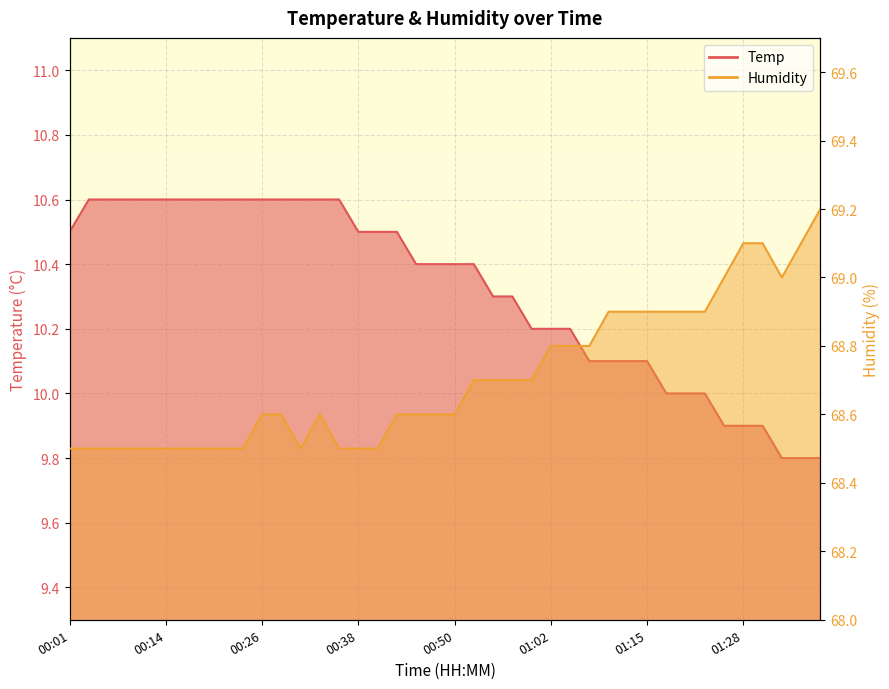

What is the difference between the highest and lowest values at 00:21?

57.9